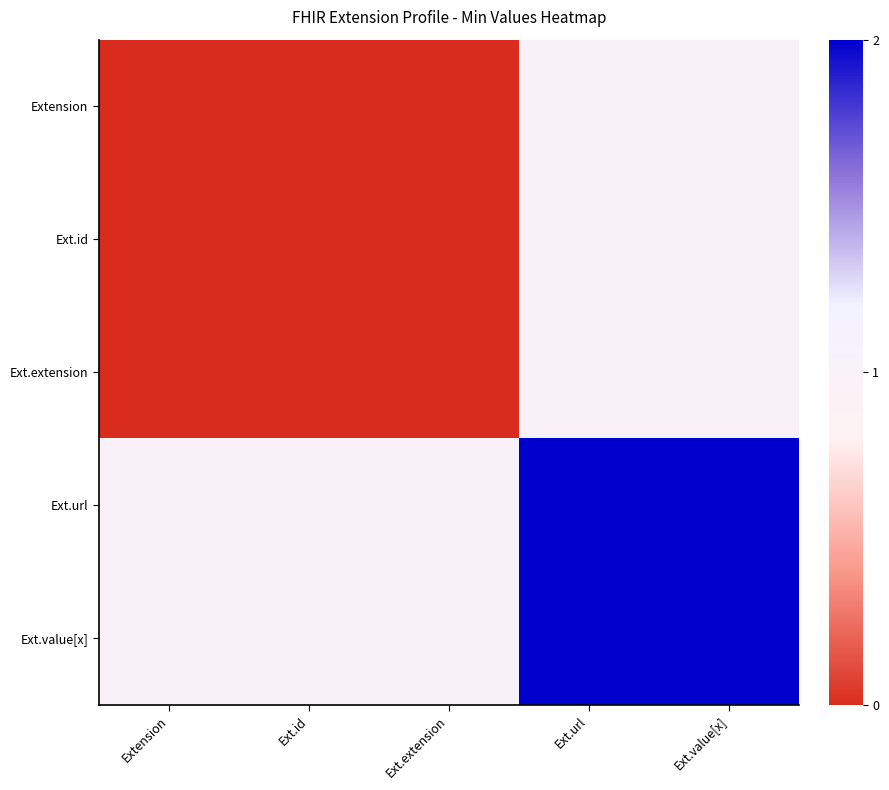

Rank the series by their maximum value, from lowest to highest.

Extension, Ext.id, Ext.extension, Ext.url, Ext.value[x]